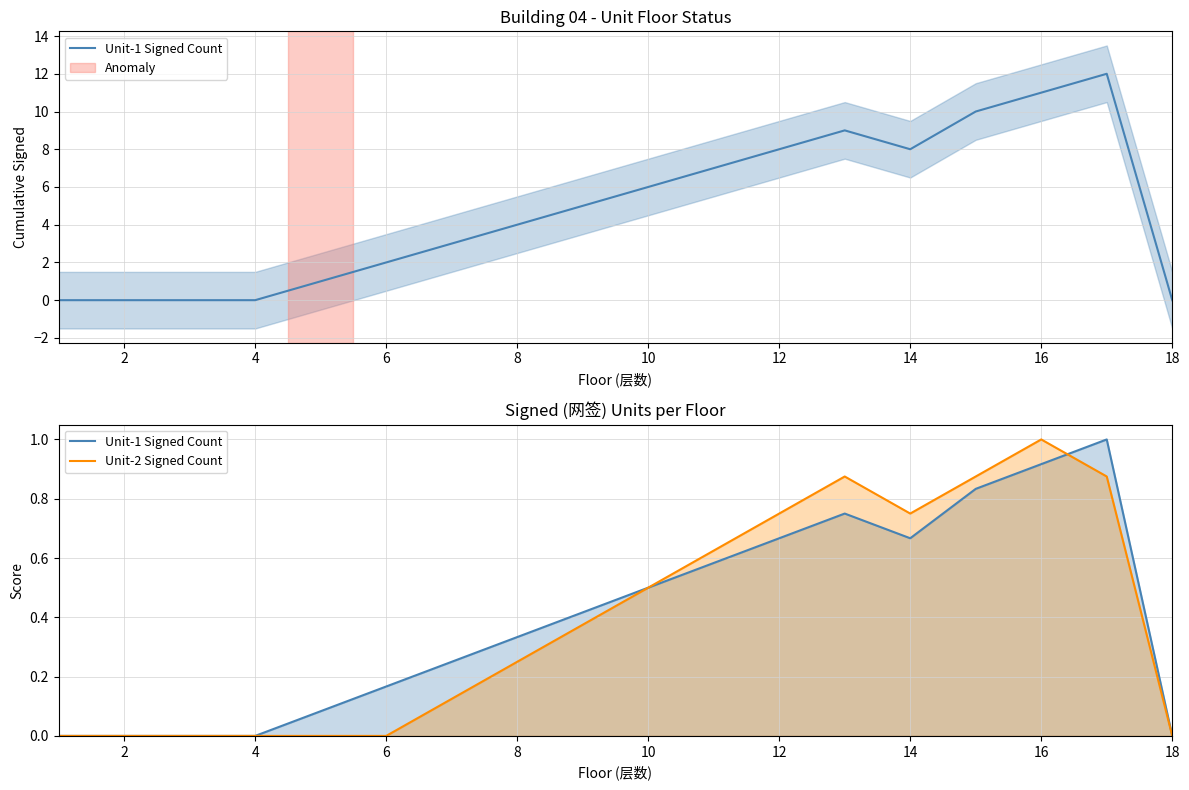

What is the label of the 11th point from the right?

8